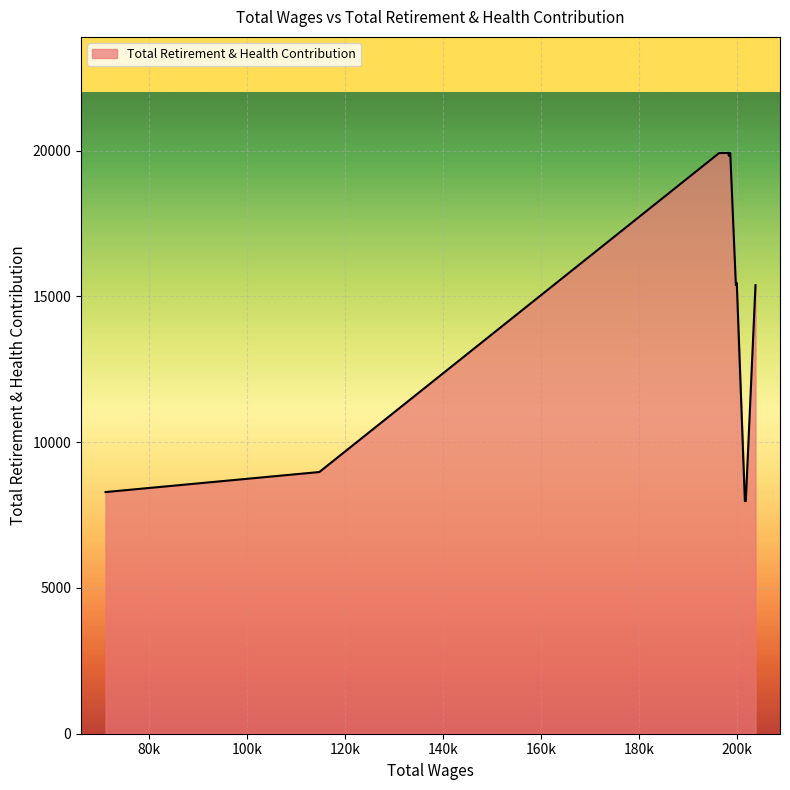

Does the chart display data point markers on the line(s)?

No